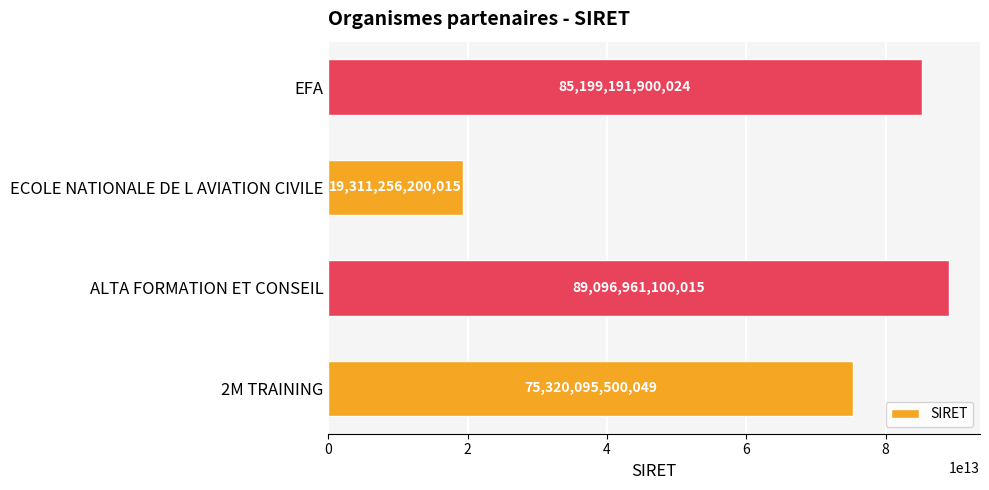

What is the ratio of the value at EFA to the value at ECOLE NATIONALE DE L AVIATION CIVILE?

4.4